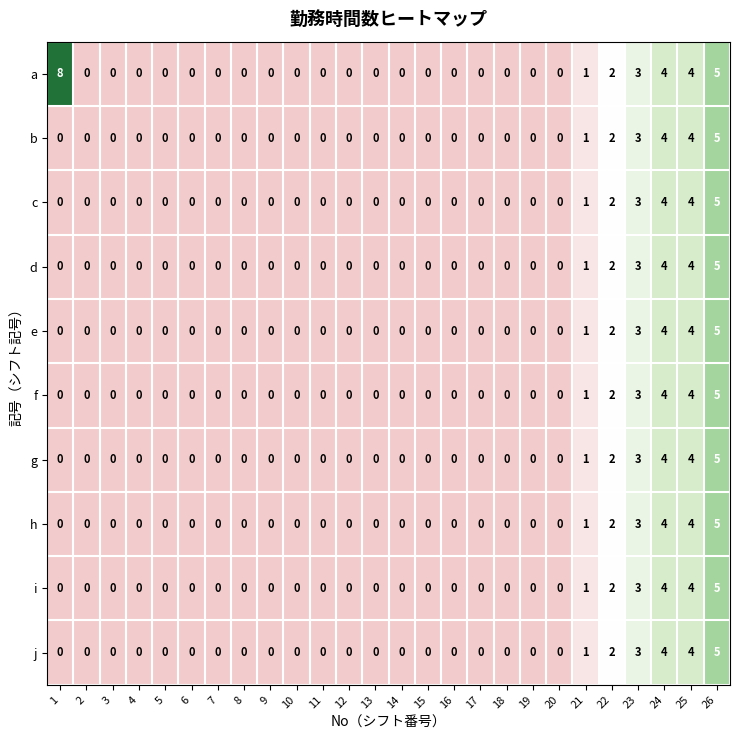

Which category has the highest value in the b series?

26